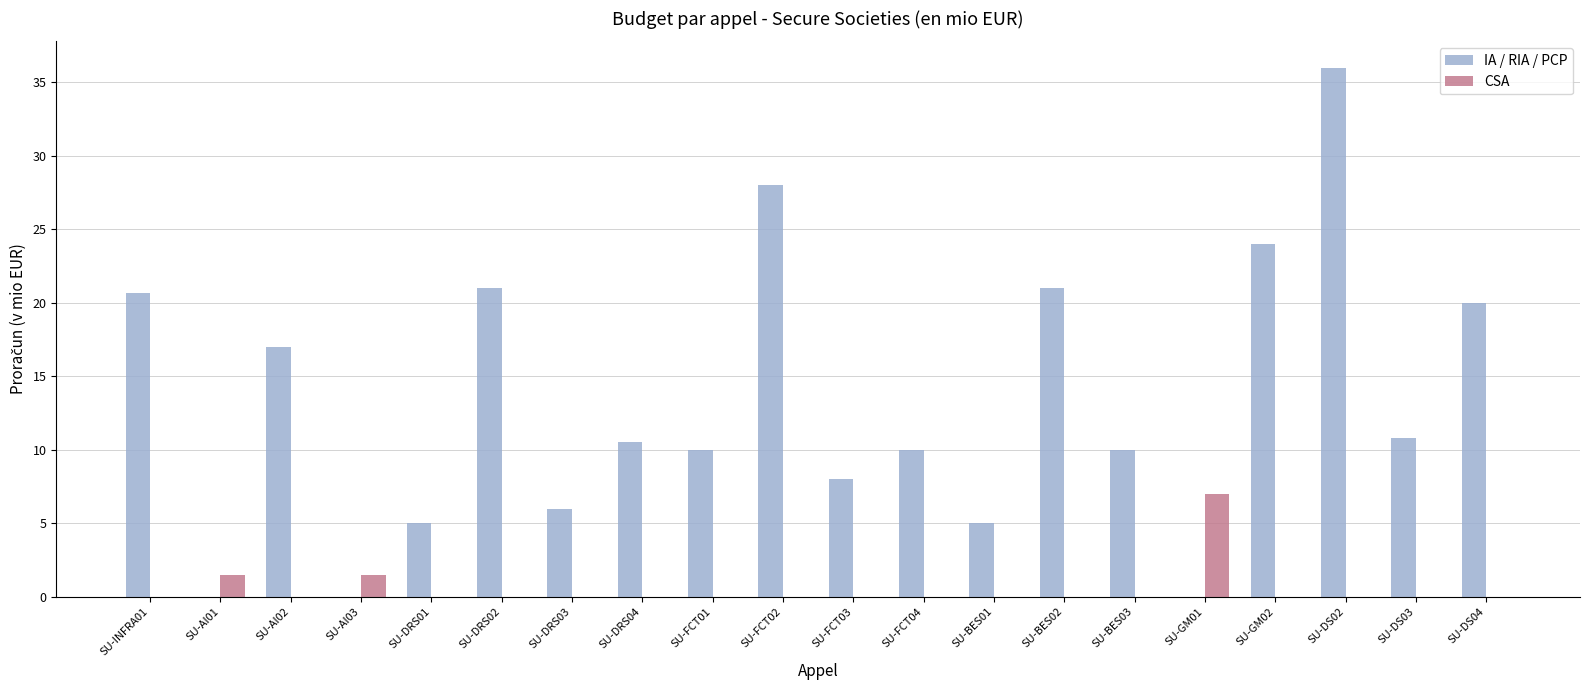

What is the sum of all CSA values?

10.0